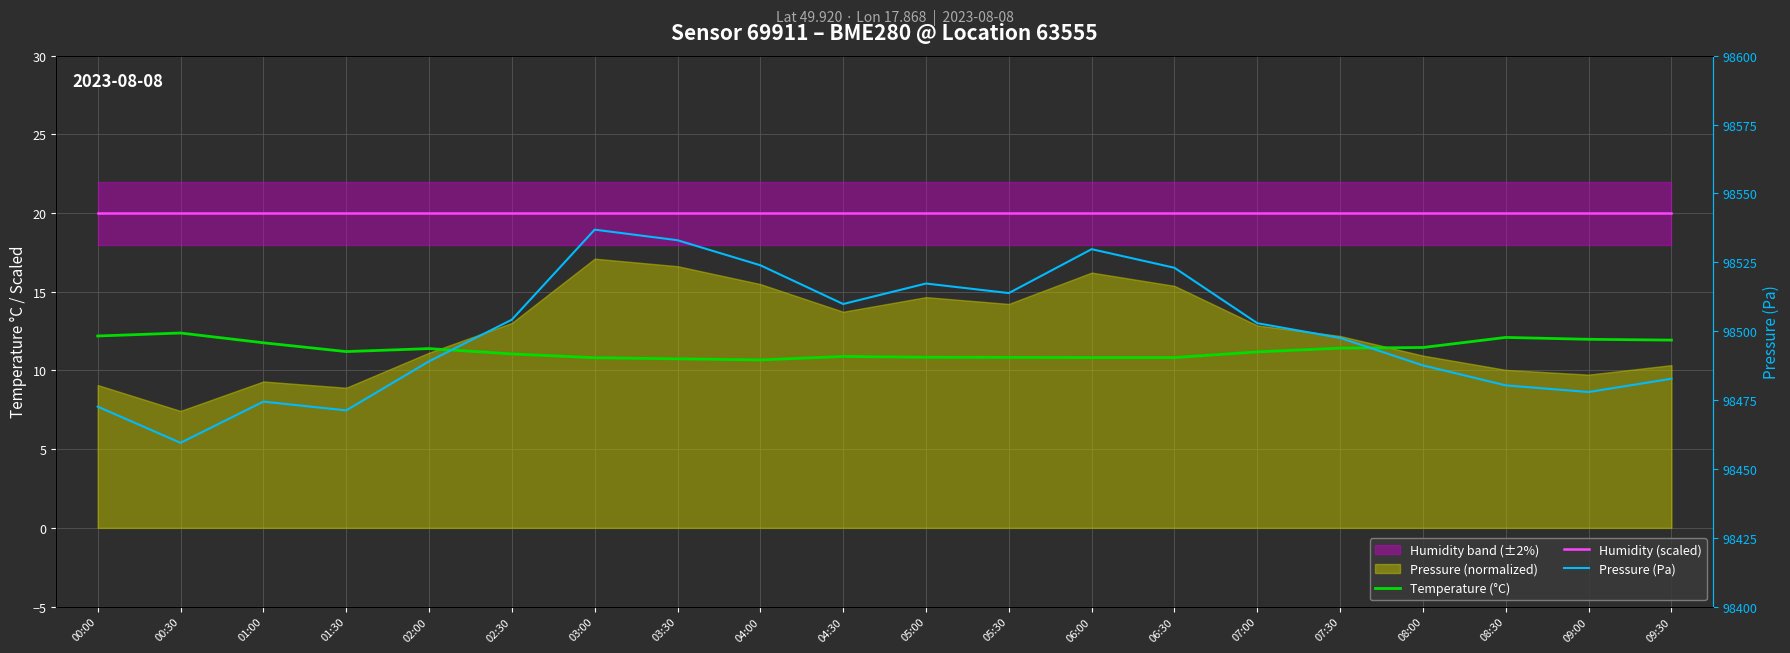

Rank the series at 06:30 from lowest to highest value.

Temperature (°C), Humidity (scaled), Pressure (Pa)